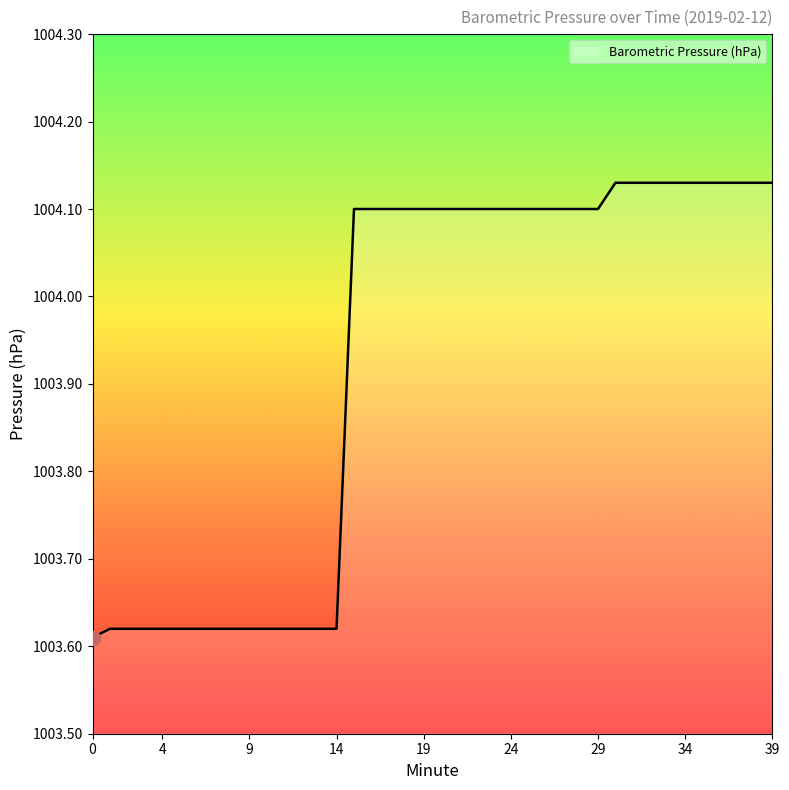

What is the difference between the maximum and minimum values?

0.5